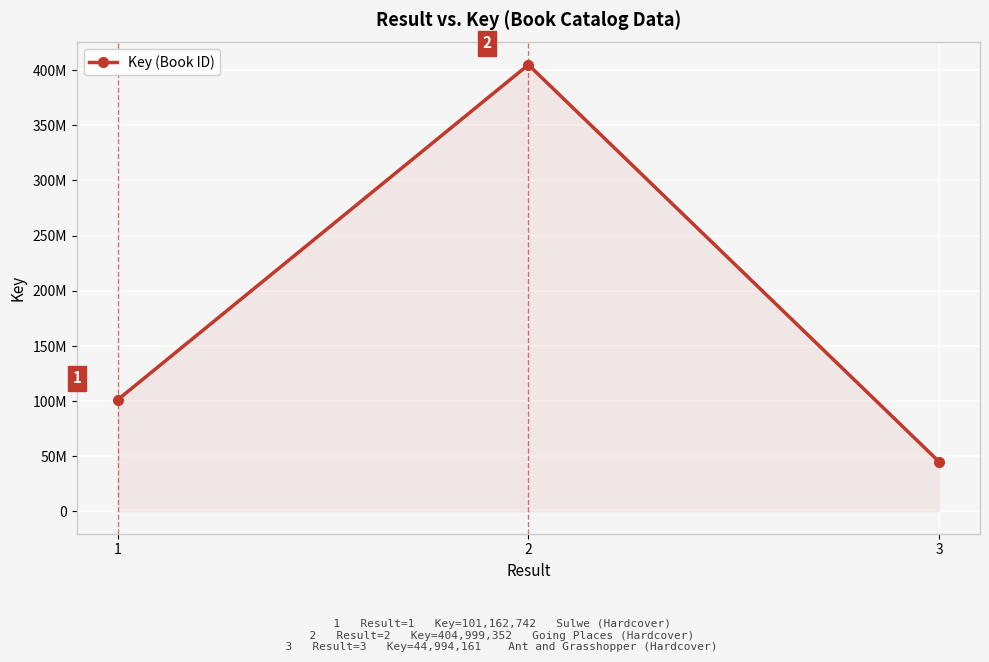

Reading right to left, extract all data points from this chart.

44994161	404999352	101162742